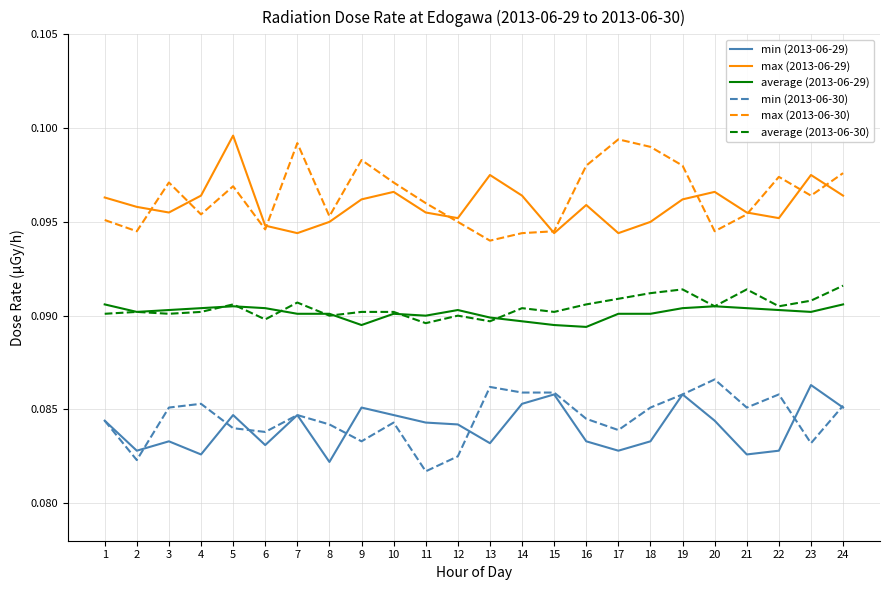

What is the sum of the min (2013-06-30) values at 24 and 7?

0.2